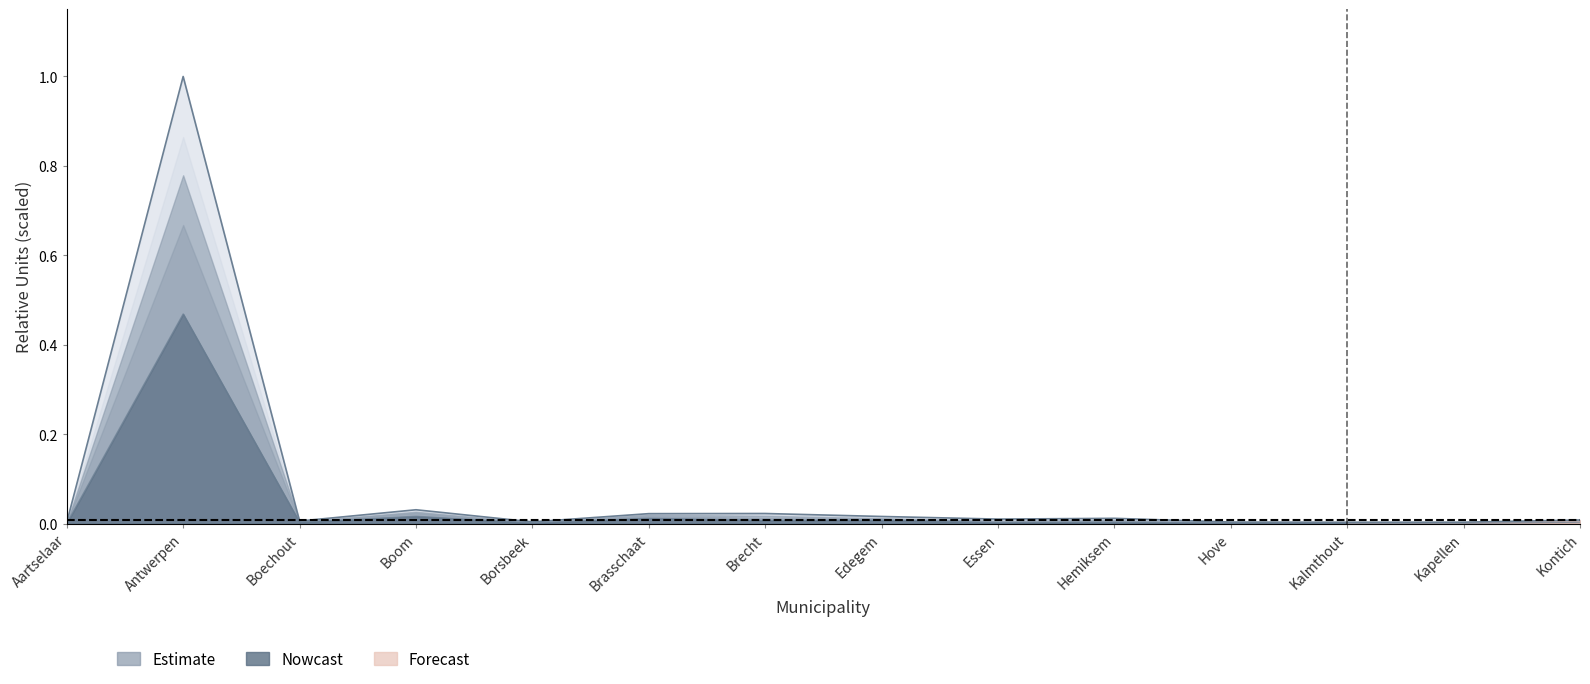

Read the Upper bound value at Antwerpen.

1.0